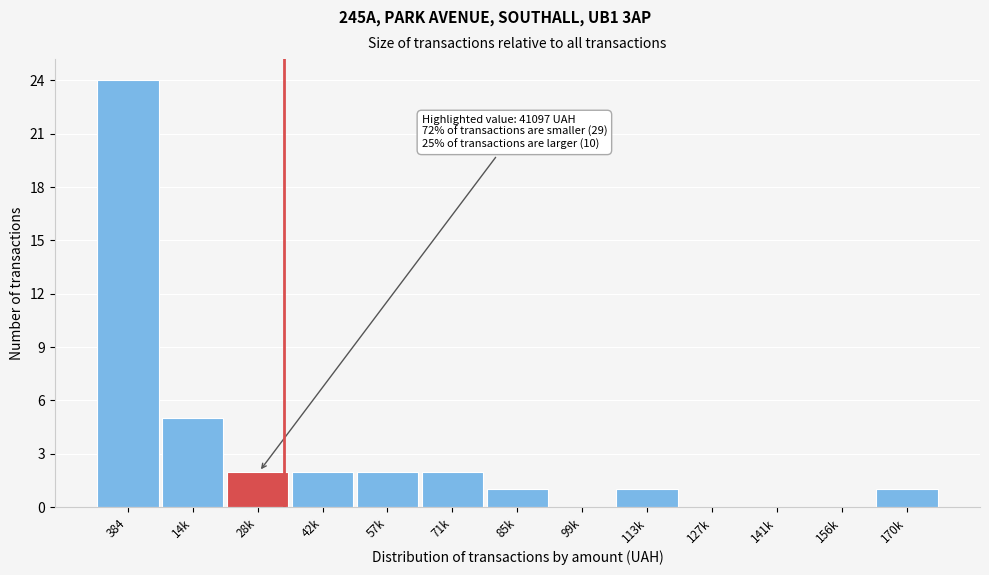

Reading left to right, what are all the values shown in this chart?

384=24	14k=5	28k=2	42k=2	57k=2	71k=2	85k=1	99k=0	113k=1	127k=0	141k=0	156k=0	170k=1